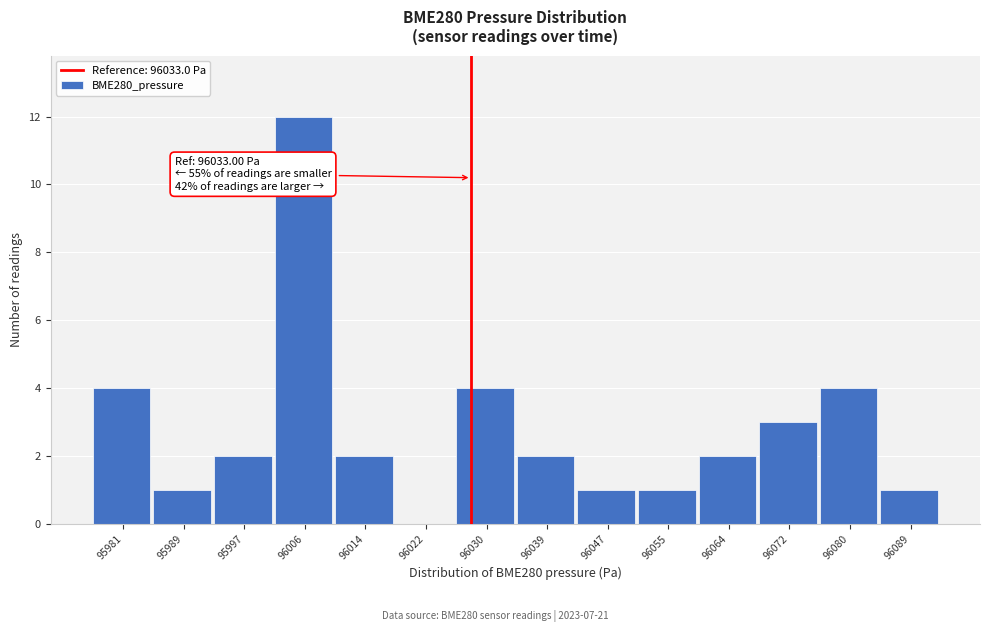

Reading left to right, transcribe all the data shown in this chart.

95981=4	95989=1	95997=2	96006=12	96014=2	96022=0	96030=4	96039=2	96047=1	96055=1	96064=2	96072=3	96080=4	96089=1